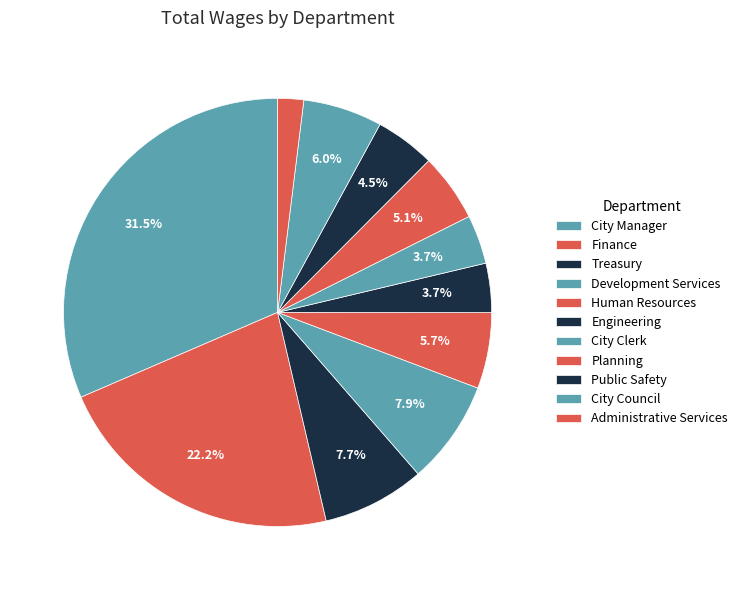

How many slices are in this pie chart?

11